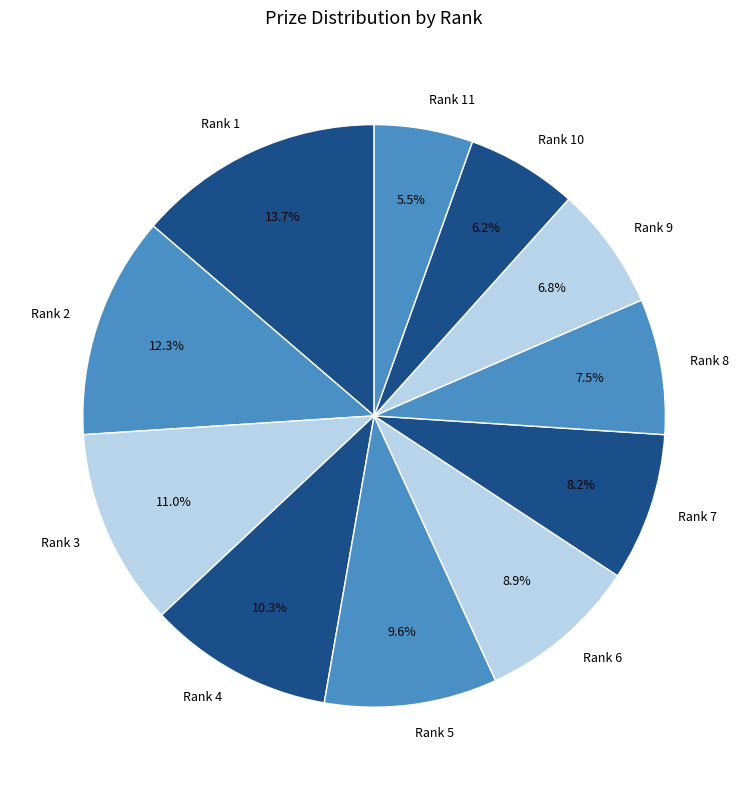

Does any single category account for the majority?

No